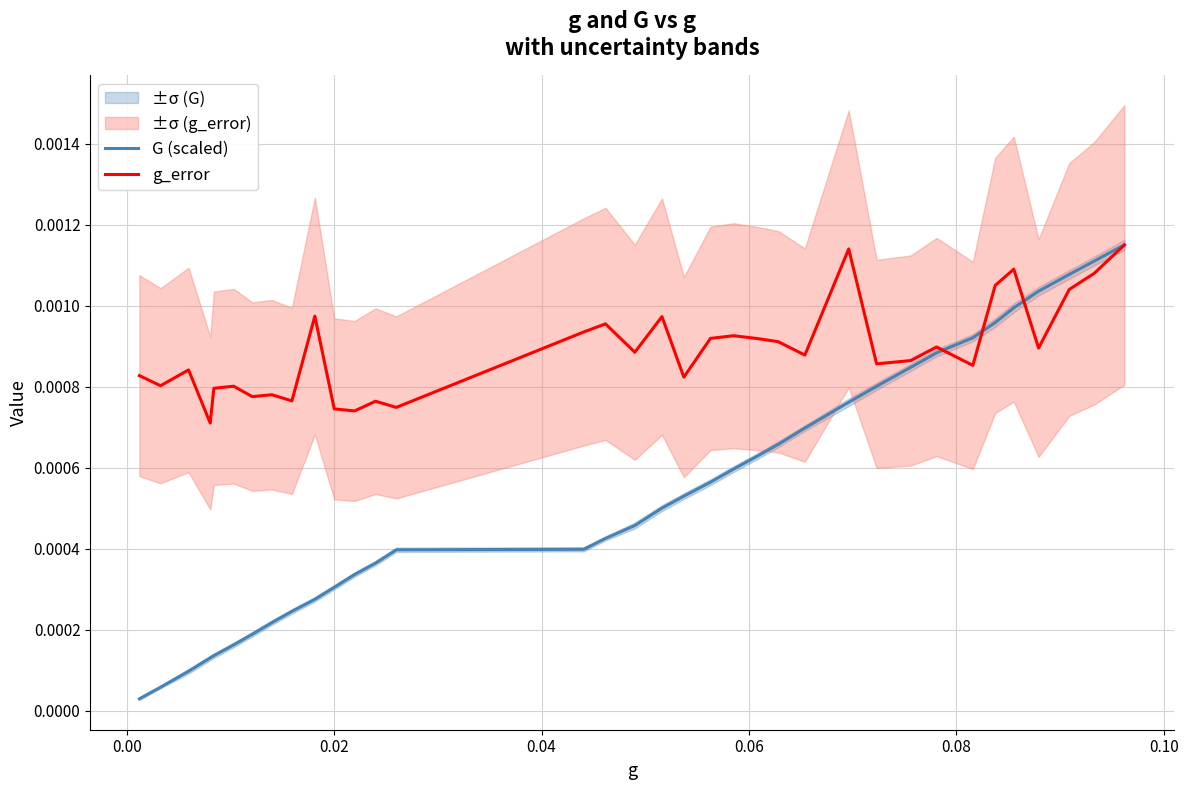

Which series has the largest total across all categories?

g_error